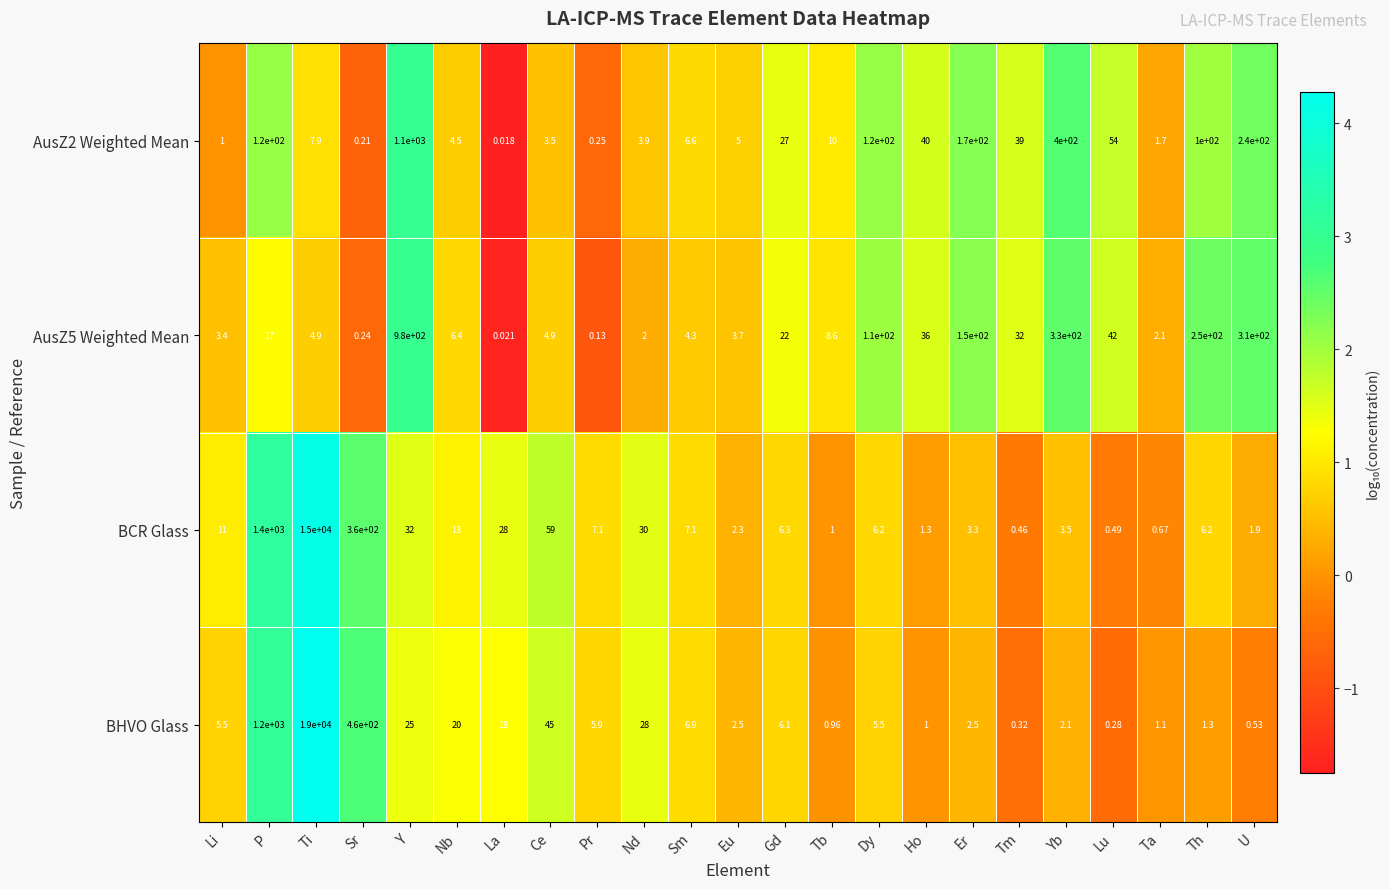

Which series has the largest total across all categories?

BHVO Glass